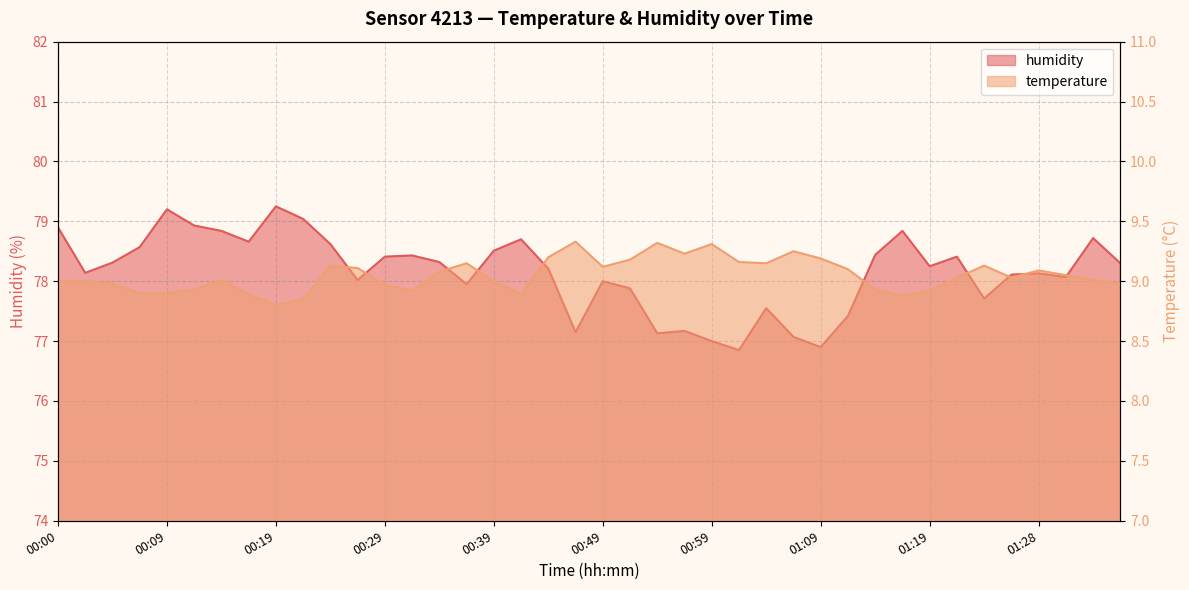

The value of humidity at 00:51 is 32.9. True or false?

False